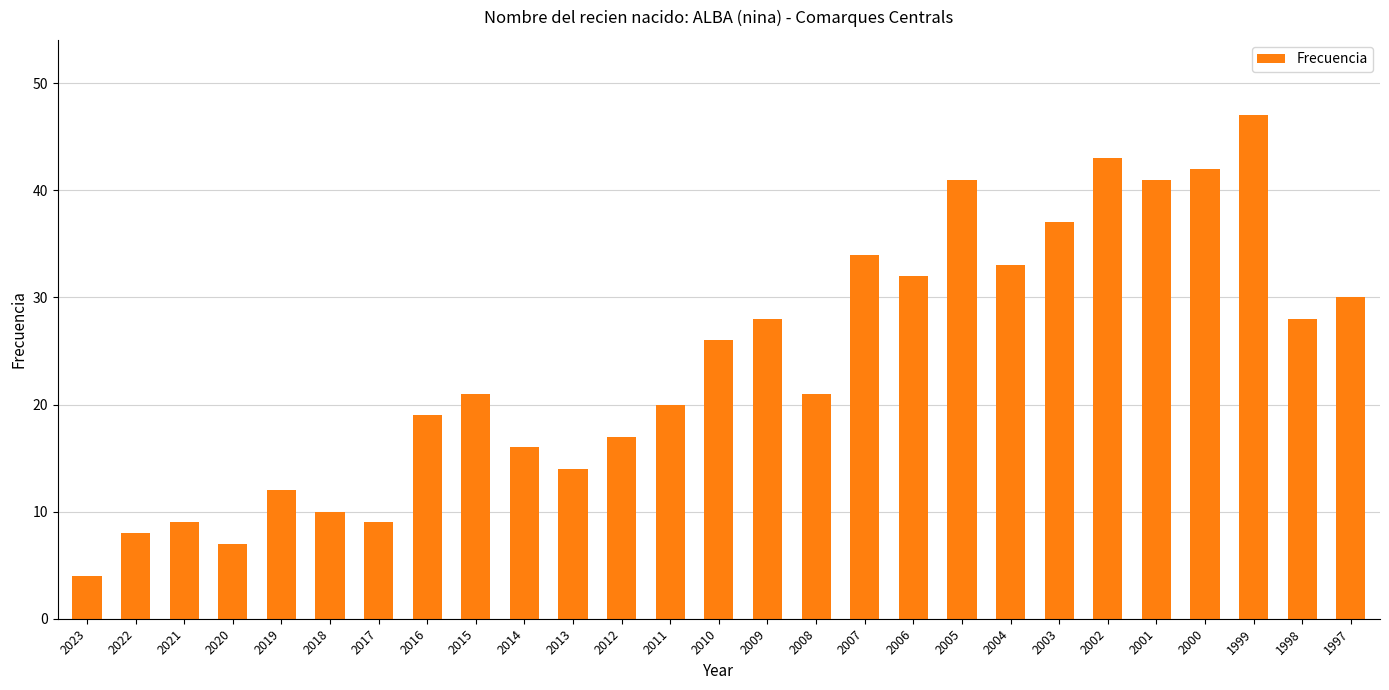

What is the value of the 27th bar from the left?

30